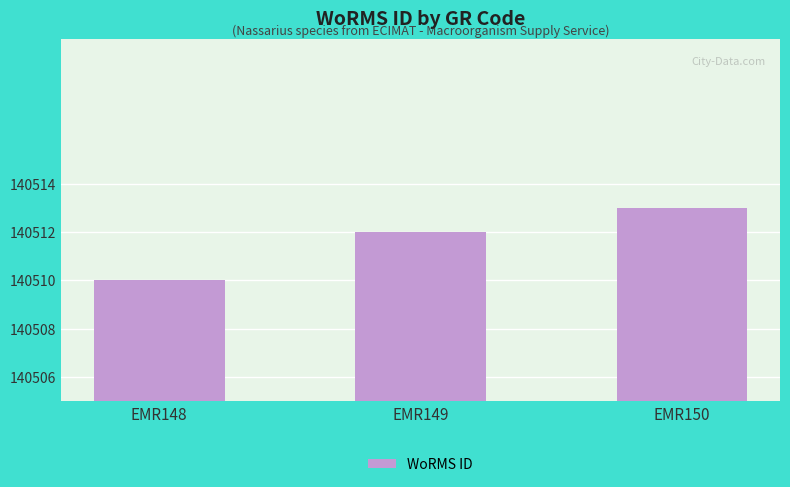

How many distinct data groups are displayed?

1